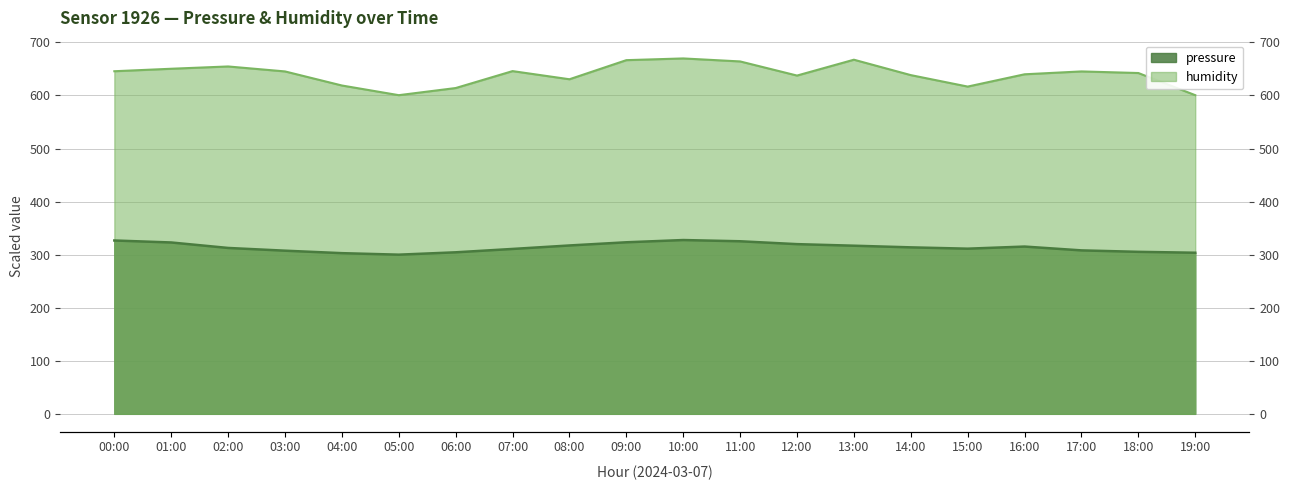

What is the approximate value of pressure at 11:00?

325.2